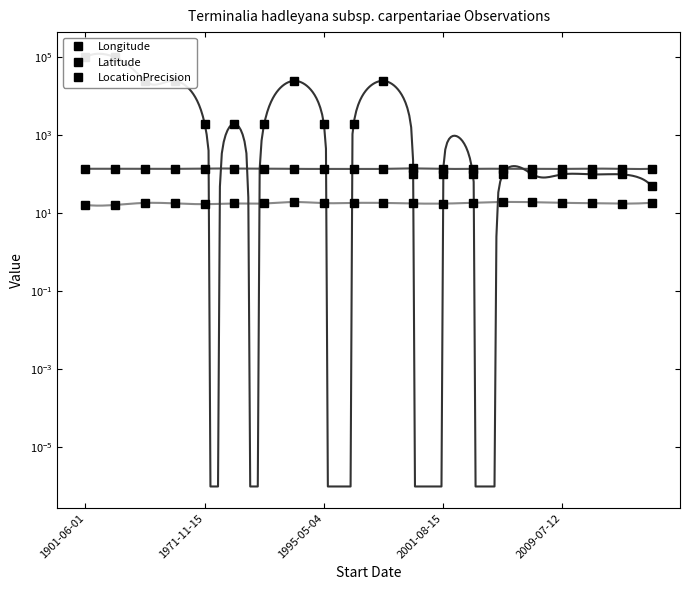

Read the LocationPrecision value at 5.

2000.0